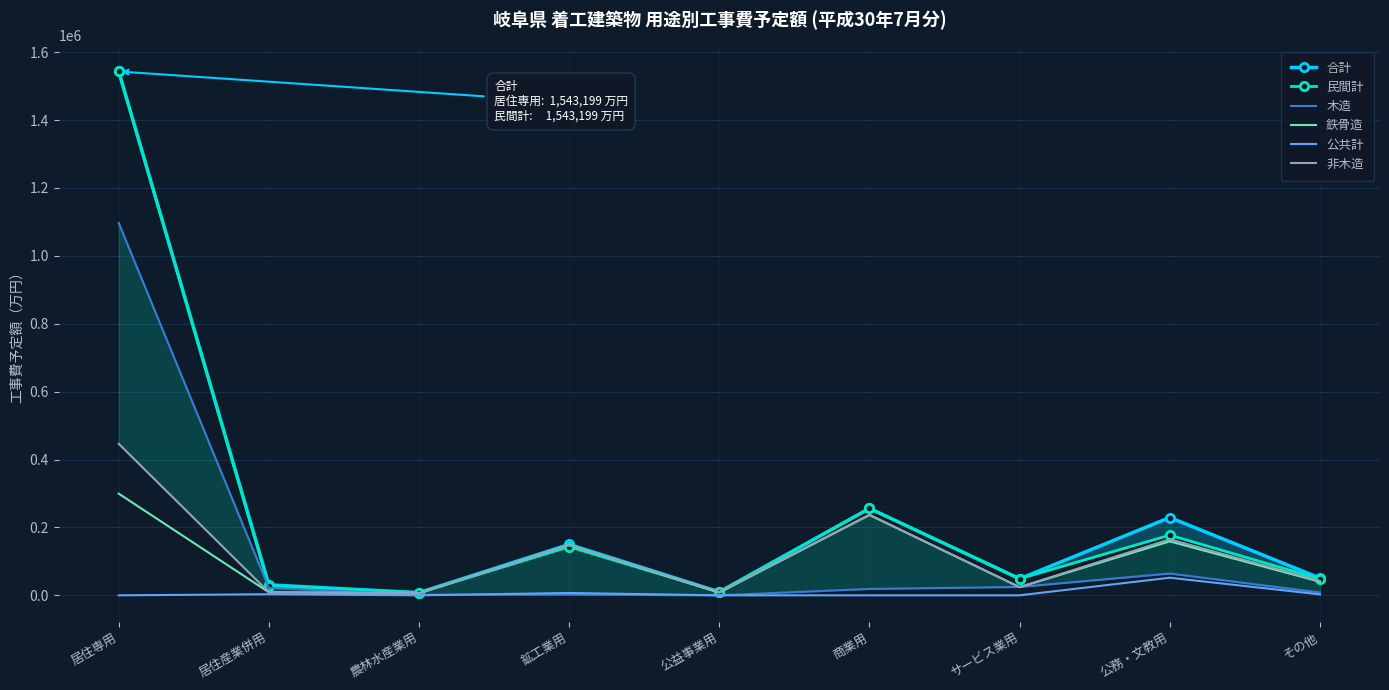

Is the value of 合計 at サービス業用 greater than the value of 民間計 at 鉱工業用?

No